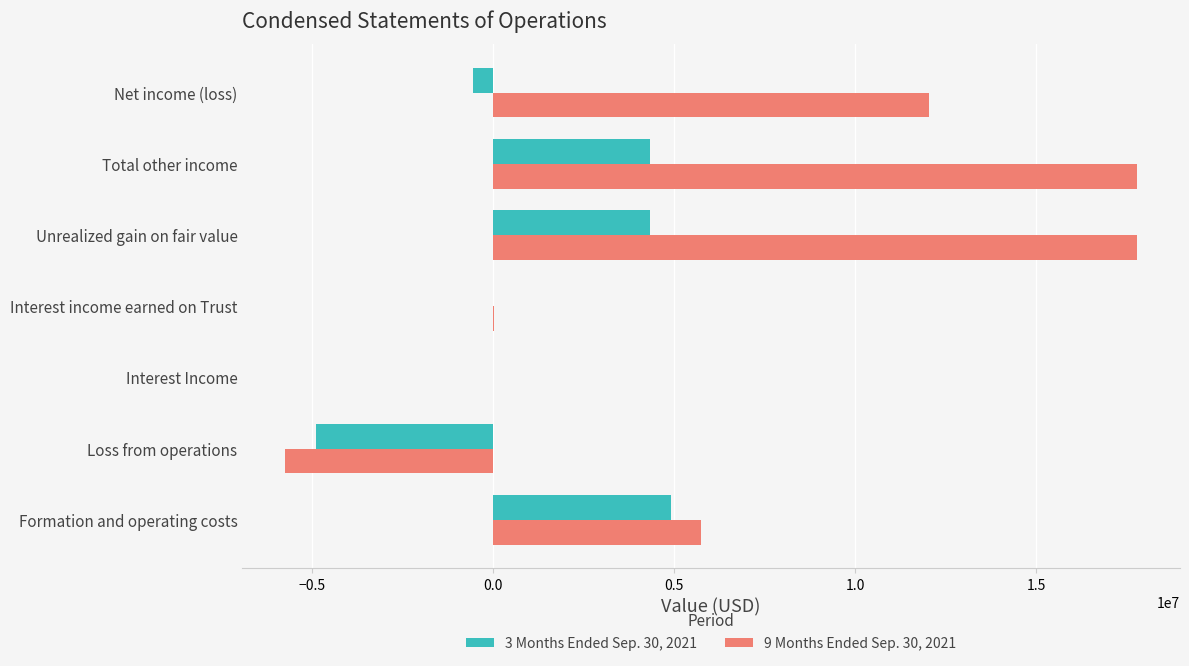

How many series are shown in this chart?

2